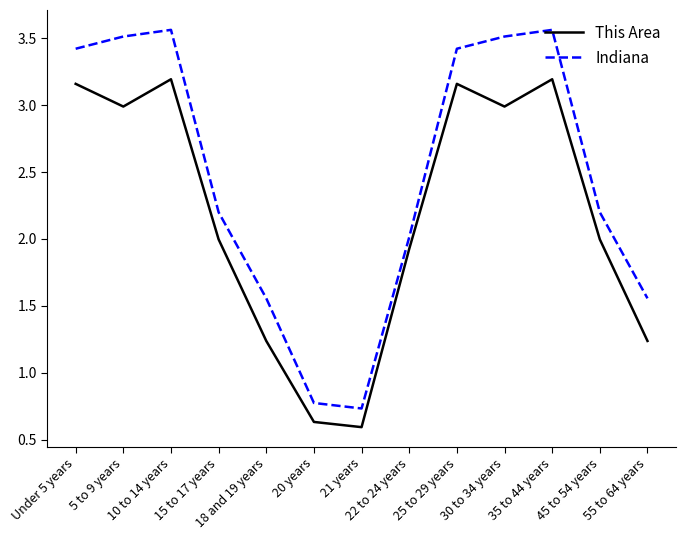

How many lines are shown in the chart?

2